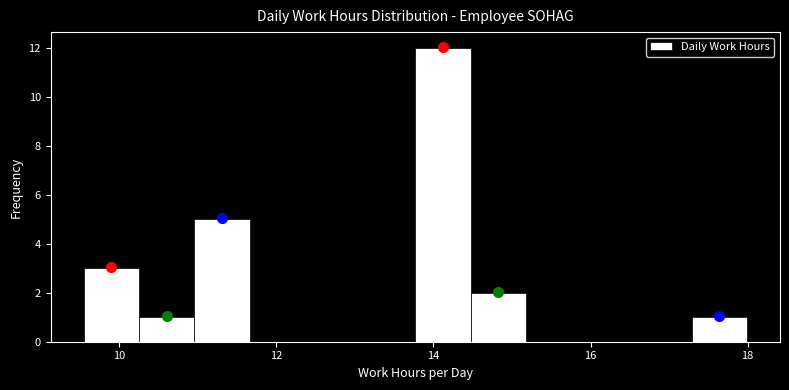

Around what value on the x-axis is the tallest bar? Give the approximate position of its centre, as read against the axis.

14.2